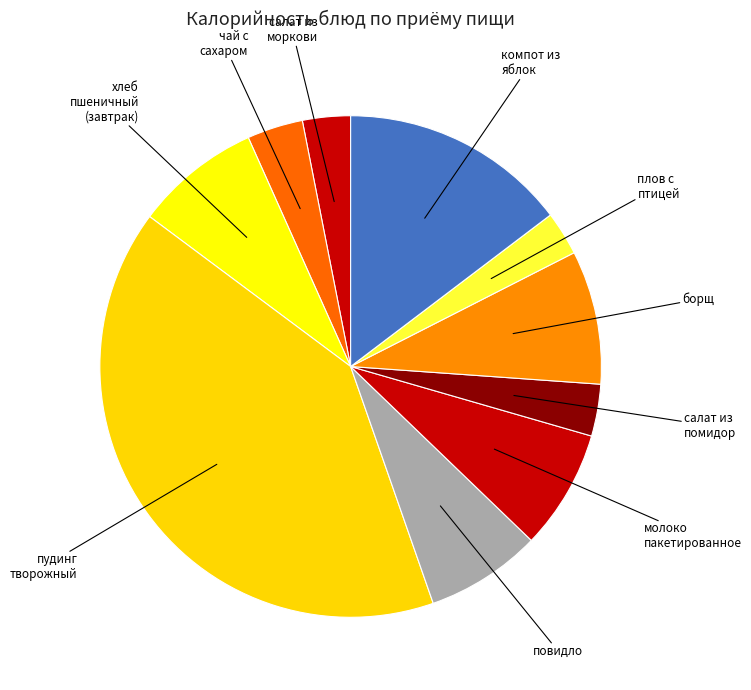

Does any single category account for the majority?

No